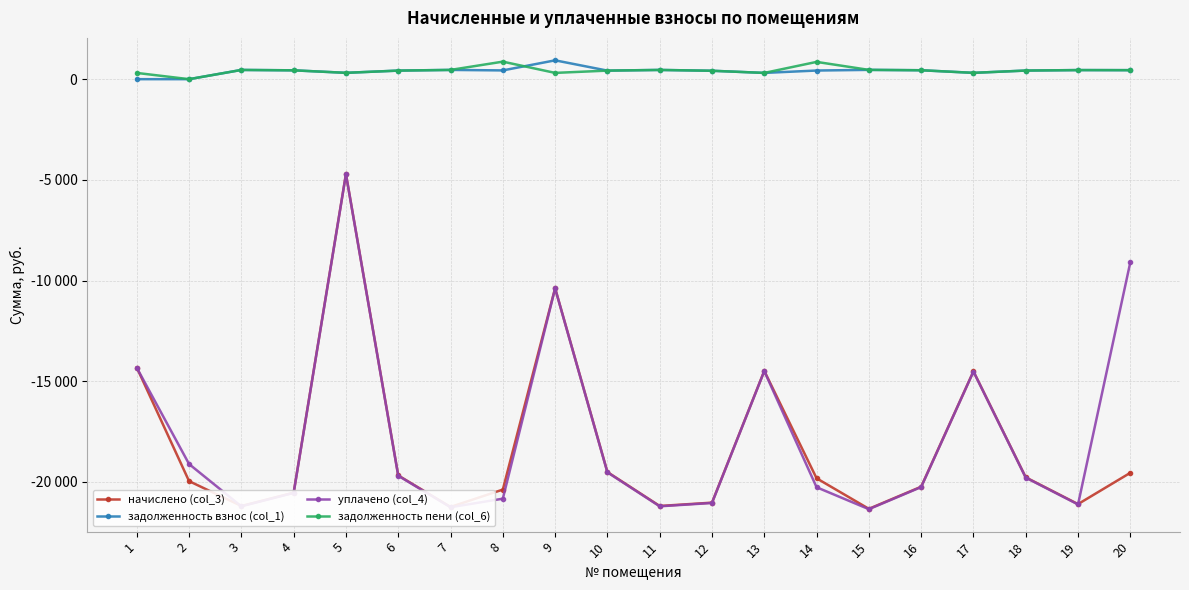

What is the difference between the second highest and second lowest values in the задолженность пени (col_6) series?

547.9